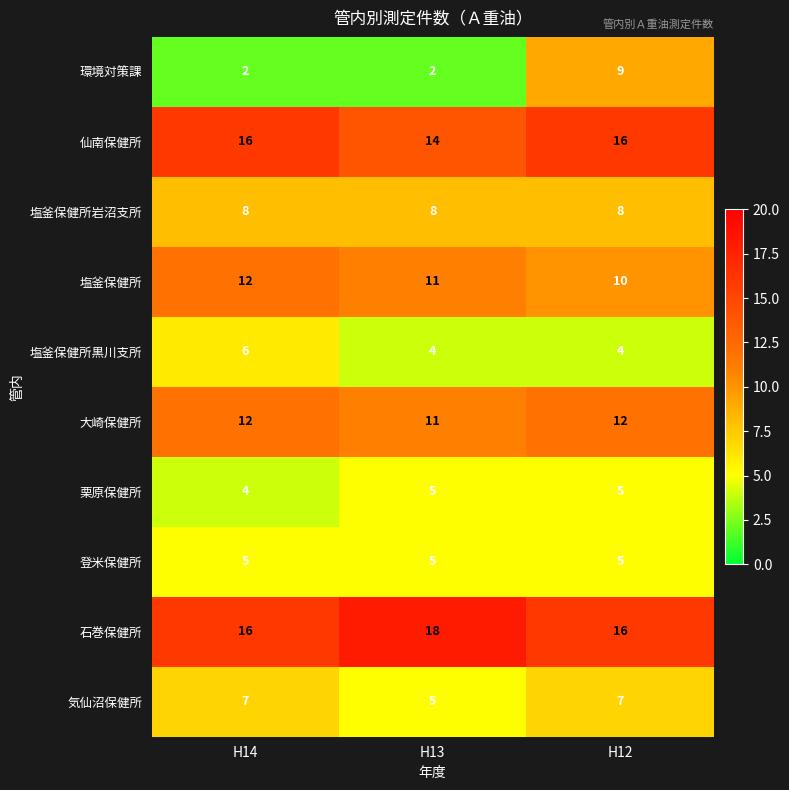

What is the average value of the 気仙沼保健所 series?

6